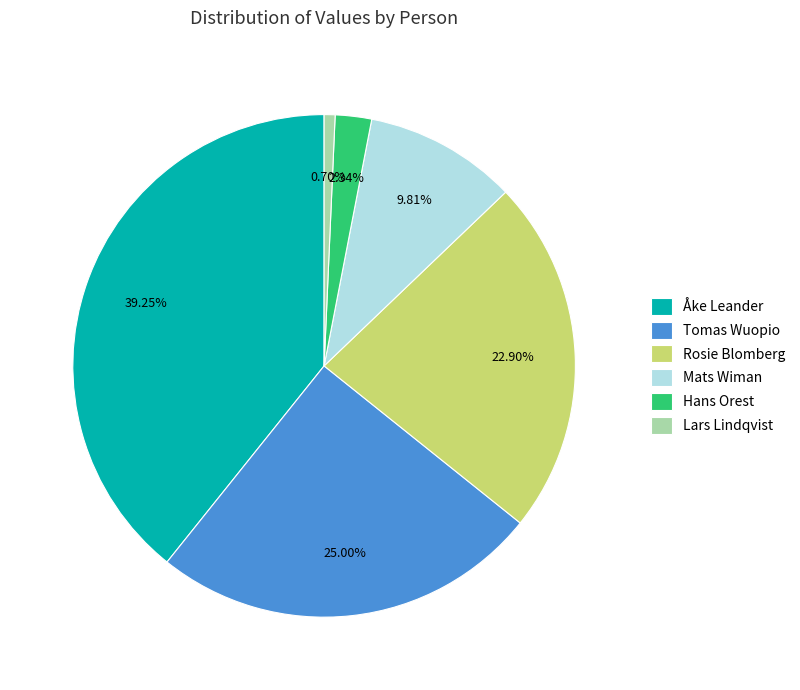

Approximately how many times larger is the value at Lars Lindqvist compared to Mats Wiman?

0.1